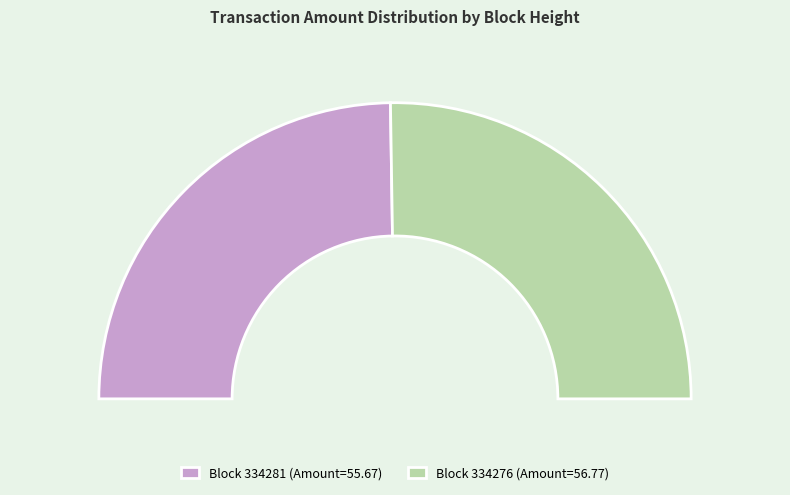

Between 334281 and 334276, which is larger?

334276